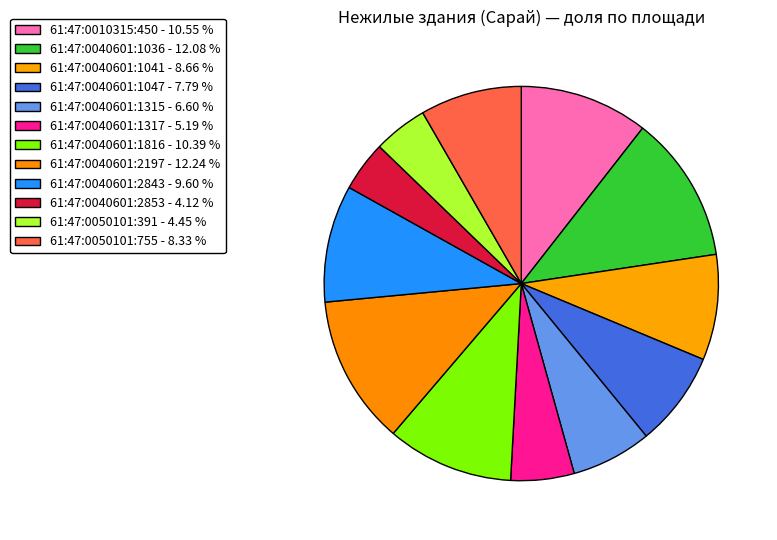

What is the change in value from 61:47:0010315:450 to 61:47:0040601:1317?

-13.0